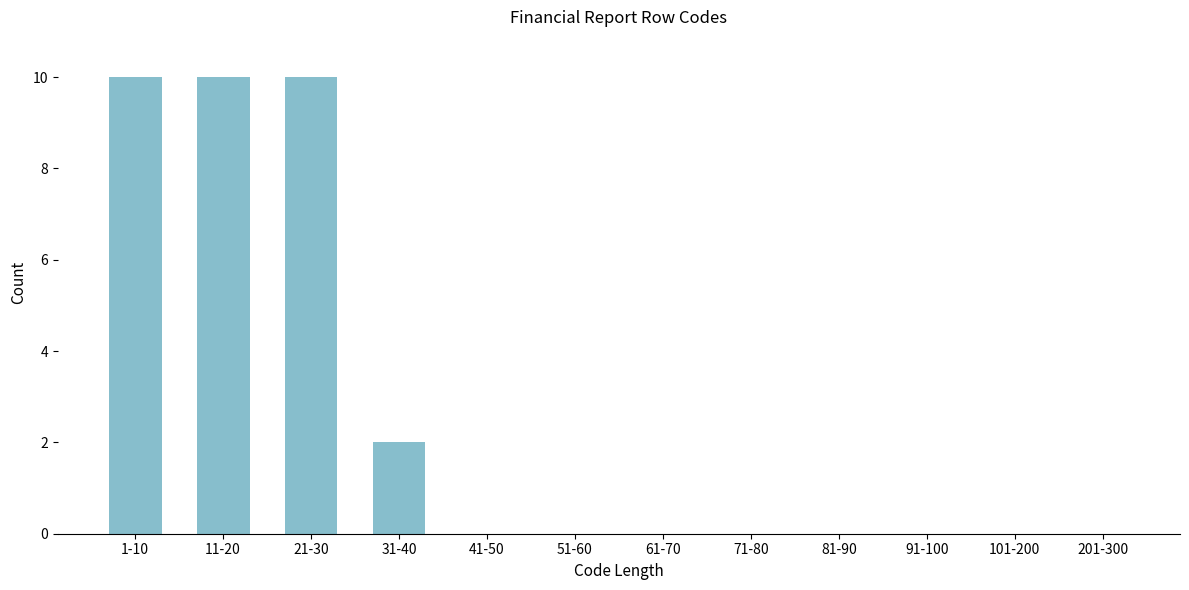

Reading left to right, extract all data points from this chart.

1-10=10	11-20=10	21-30=10	31-40=2	41-50=0	51-60=0	61-70=0	71-80=0	81-90=0	91-100=0	101-200=0	201-300=0